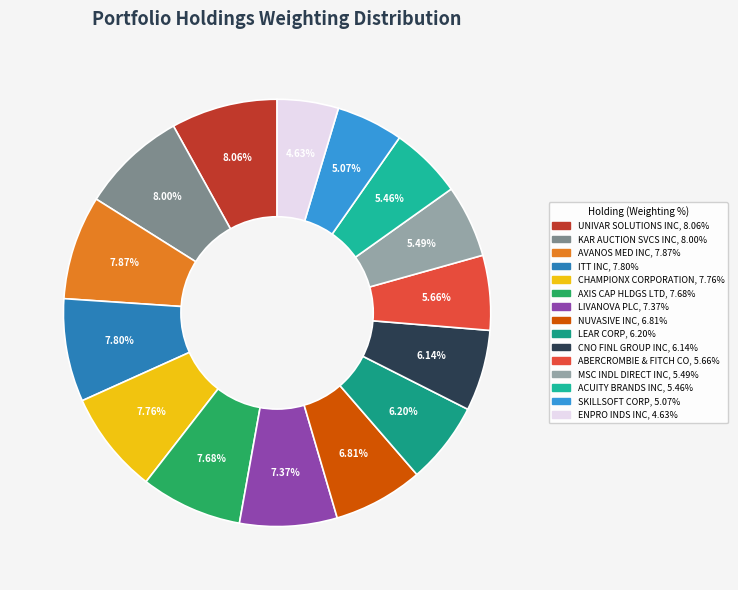

To the nearest percent, what is the combined percentage of ABERCROMBIE & FITCH CO and ACUITY BRANDS INC?

11%